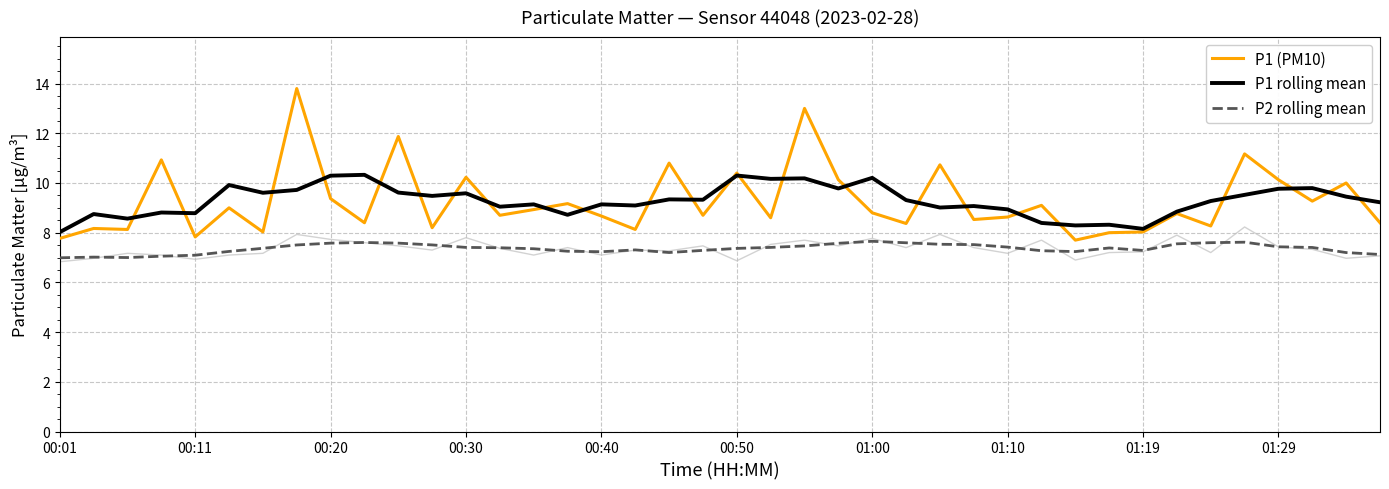

At how many categories does at least one series exceed 10?

15